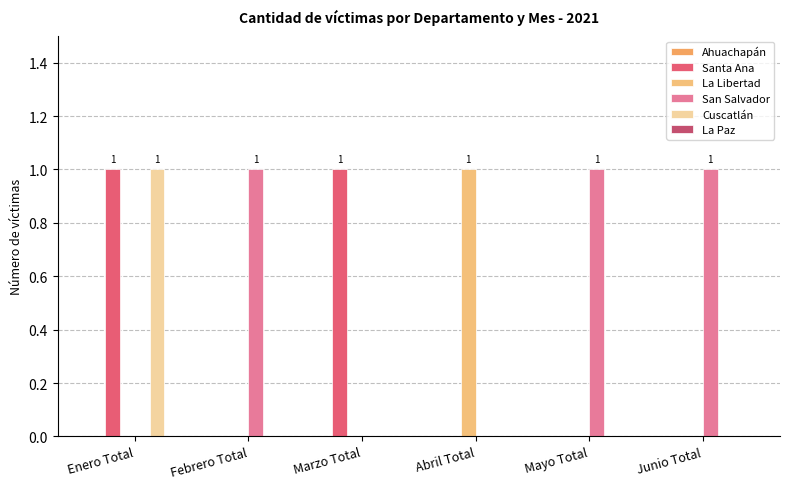

What is the spread (max minus min) of values at Abril Total?

1